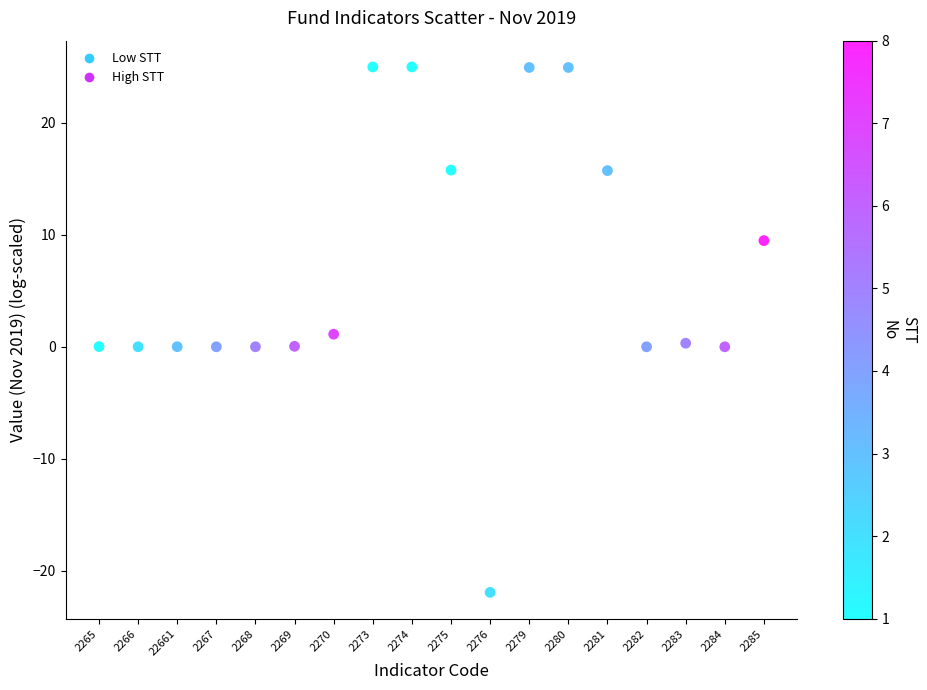

What is the range of Y values (max minus min)?

46.9